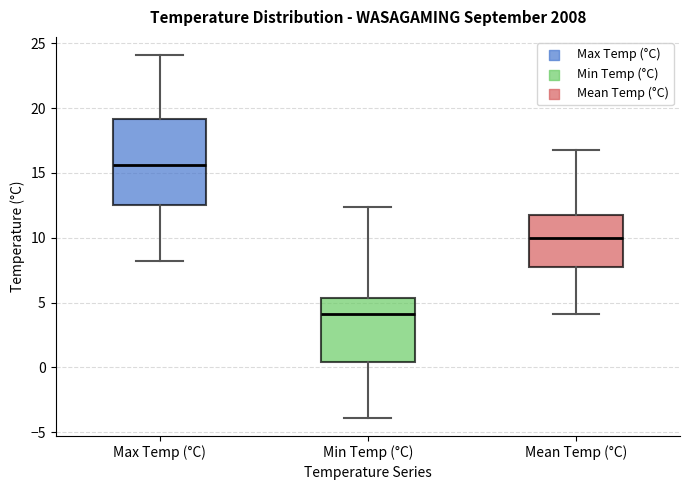

Reading left to right, transcribe this box plot: for each box, give where its median line is, the range the box spans, and where its two whiskers end, as read against the y-axis. The values are not printed on the chart, so give them approximately, as read against the axis.

Max Temp (°C): median 15.5, box 12.5 to 19.0, whiskers 8.0 to 24.0
Min Temp (°C): median 4.0, box 0.5 to 5.5, whiskers -4.0 to 12.5
Mean Temp (°C): median 10.0, box 8.0 to 12.0, whiskers 4.0 to 17.0